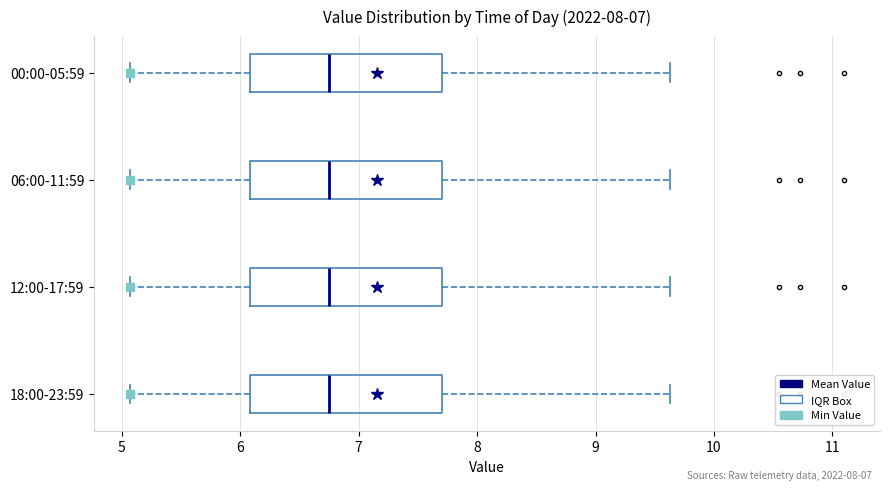

Where is the left edge of the box for 12:00-17:59 on the x-axis? The values are not printed on the chart, so give them approximately, as read against the axis.

6.1